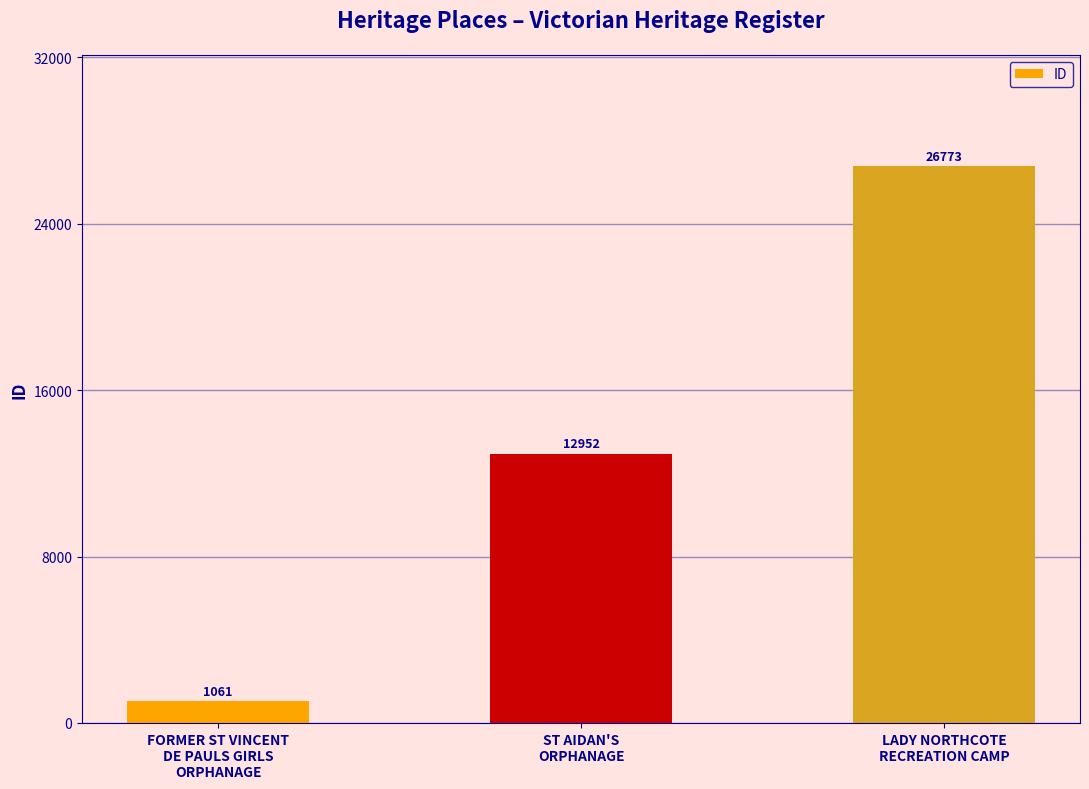

What is the difference between the values at LADY NORTHCOTE
RECREATION CAMP and FORMER ST VINCENT
DE PAULS GIRLS
ORPHANAGE?

25712